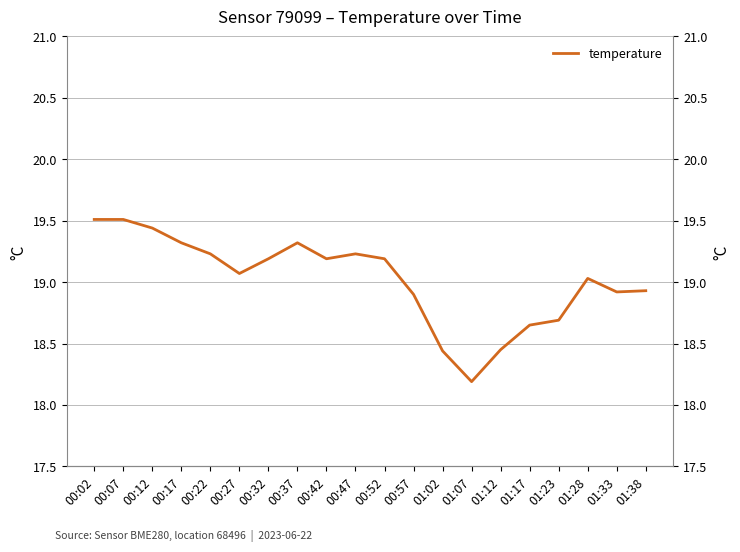

Approximately how many times larger is the value at 00:22 compared to 01:17?

1.0